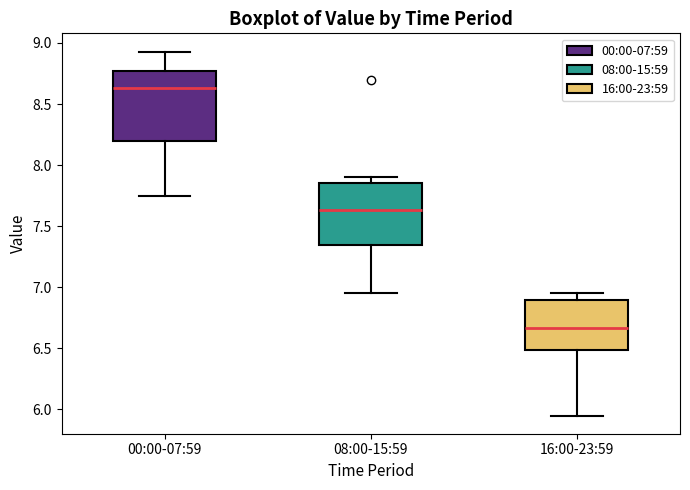

Reading left to right, transcribe this box plot: for each box, give where its median line is, the range the box spans, and where its two whiskers end, as read against the y-axis. The values are not printed on the chart, so give them approximately, as read against the axis.

00:00-07:59: median 8.65, box 8.20 to 8.75, whiskers 7.75 to 8.95
08:00-15:59: median 7.65, box 7.35 to 7.85, whiskers 6.95 to 7.90
16:00-23:59: median 6.65, box 6.50 to 6.90, whiskers 5.95 to 6.95